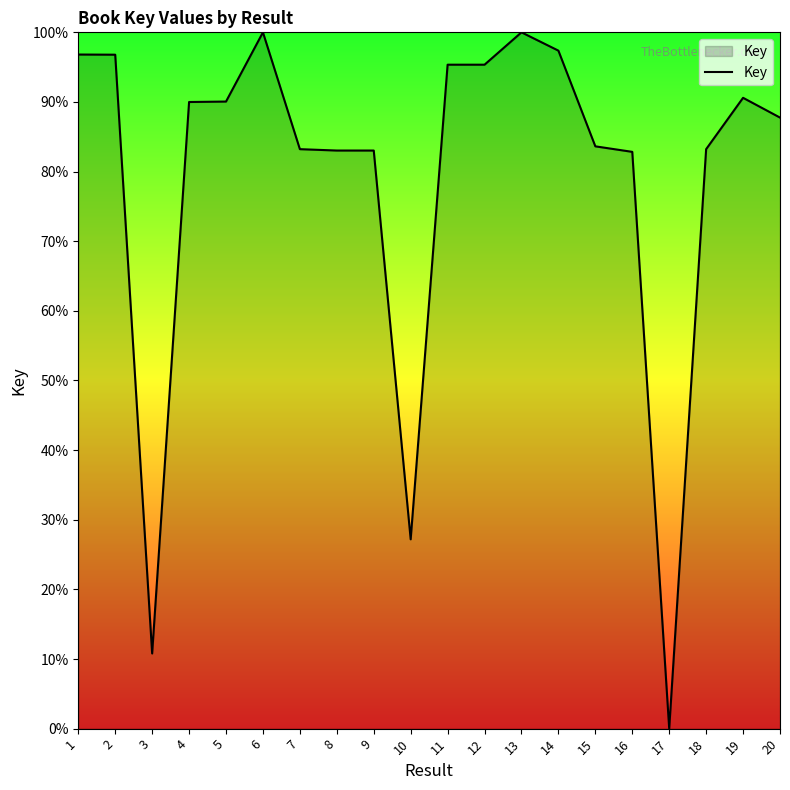

Which category has the lowest value across all series?

17